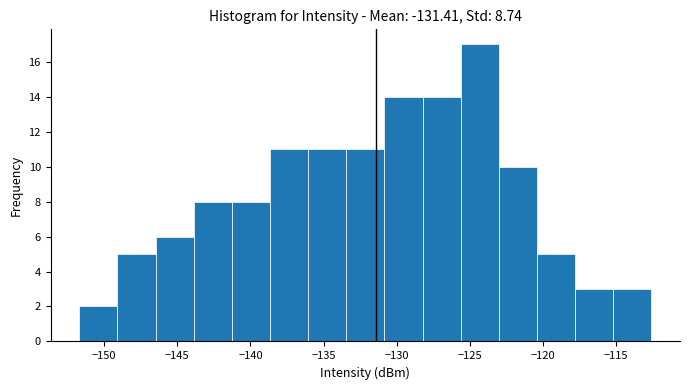

Which range on the x-axis has the tallest bar?

-125.5 to -123.0